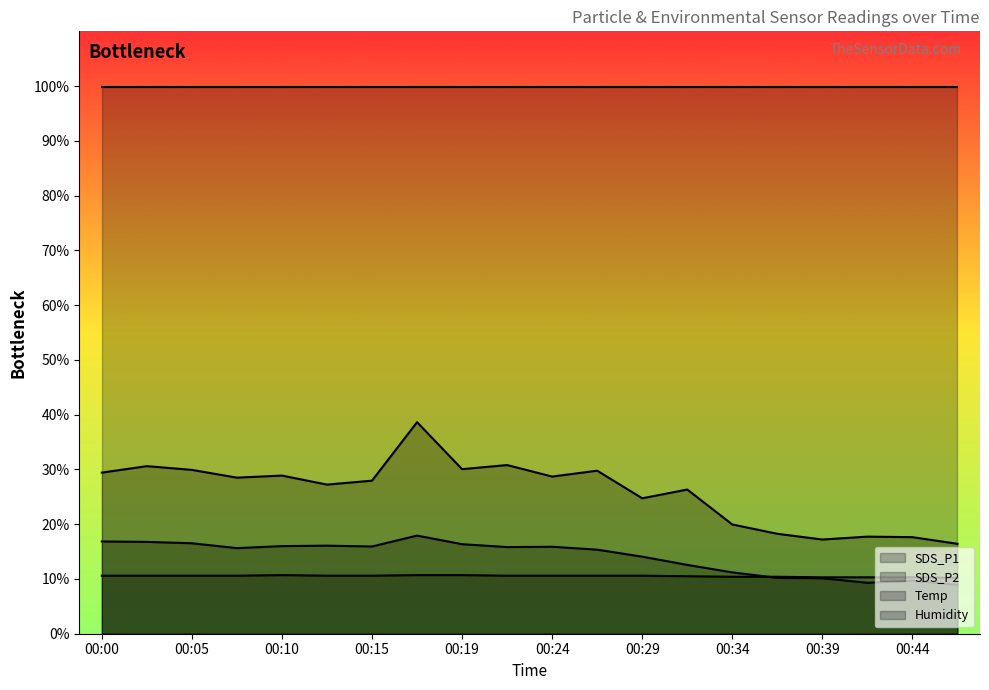

How many lines are shown in the chart?

4